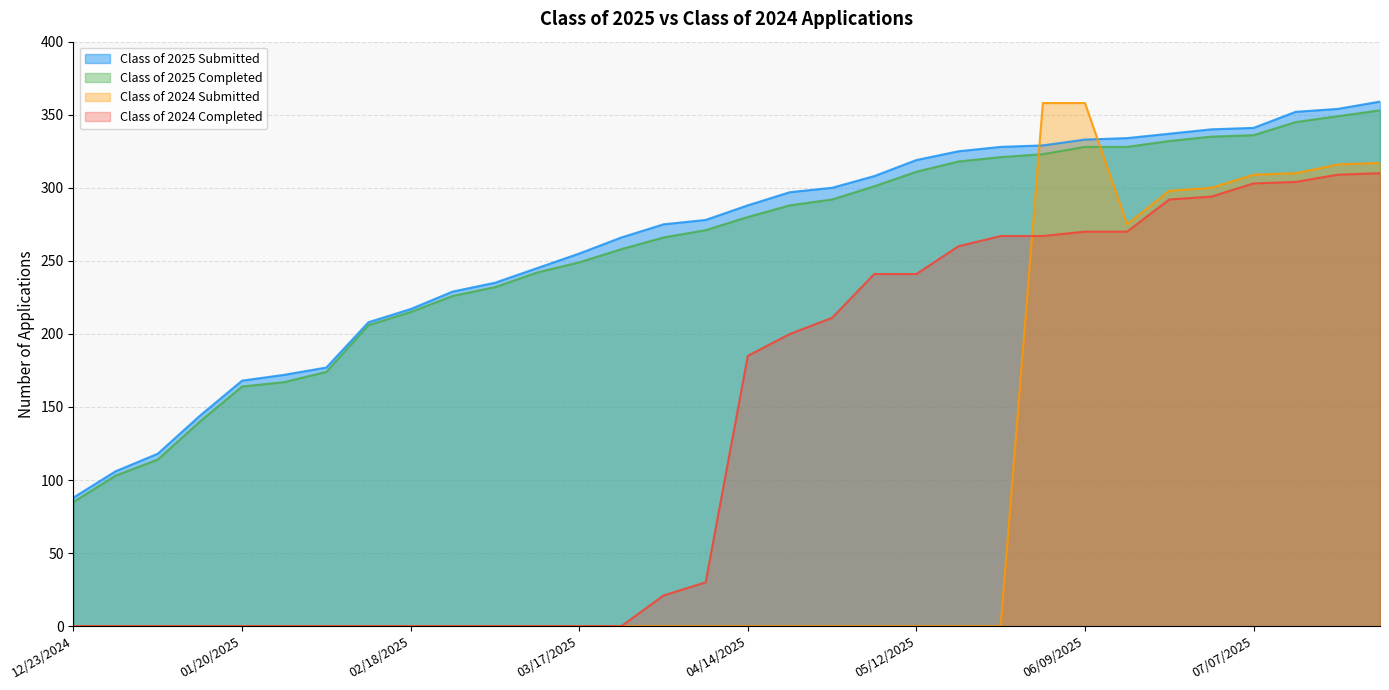

How many times do Class of 2024 Submitted and Class of 2024 Completed cross each other?

1